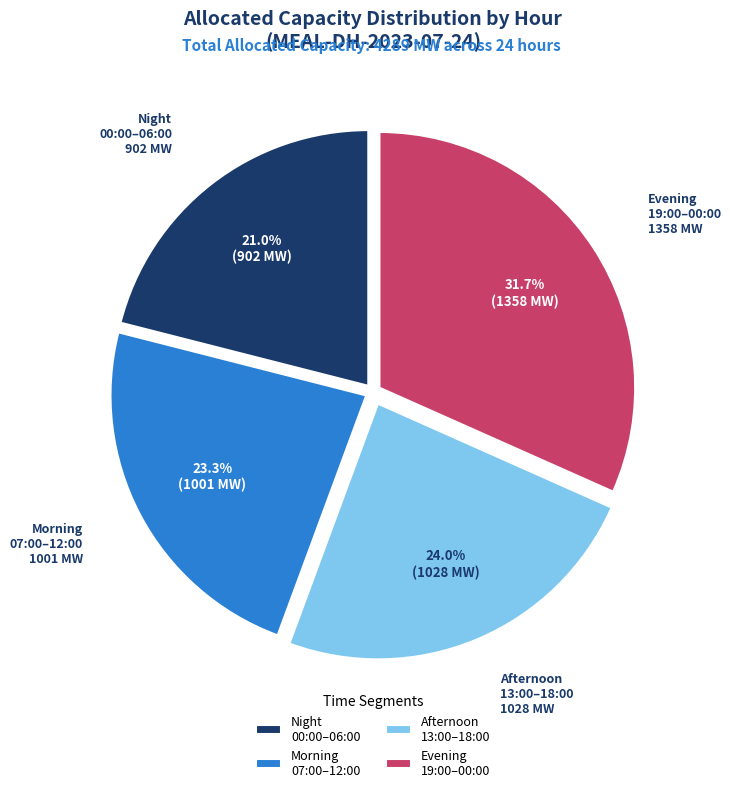

Is Afternoon 13:00–18:00 the majority of the pie?

No